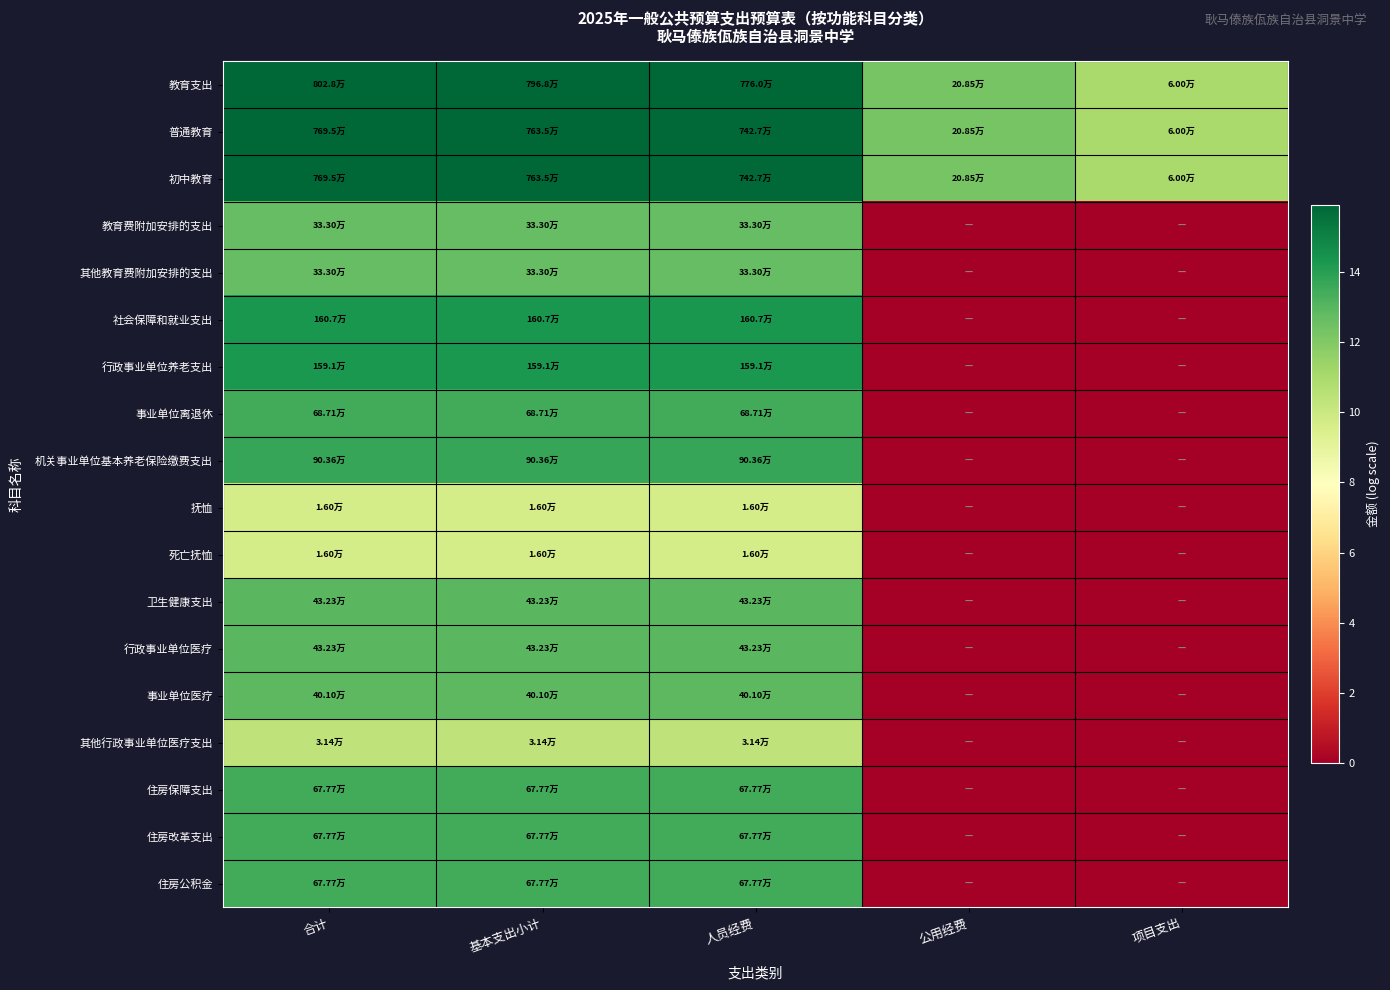

What is the total value across all series at 合计?

237.6